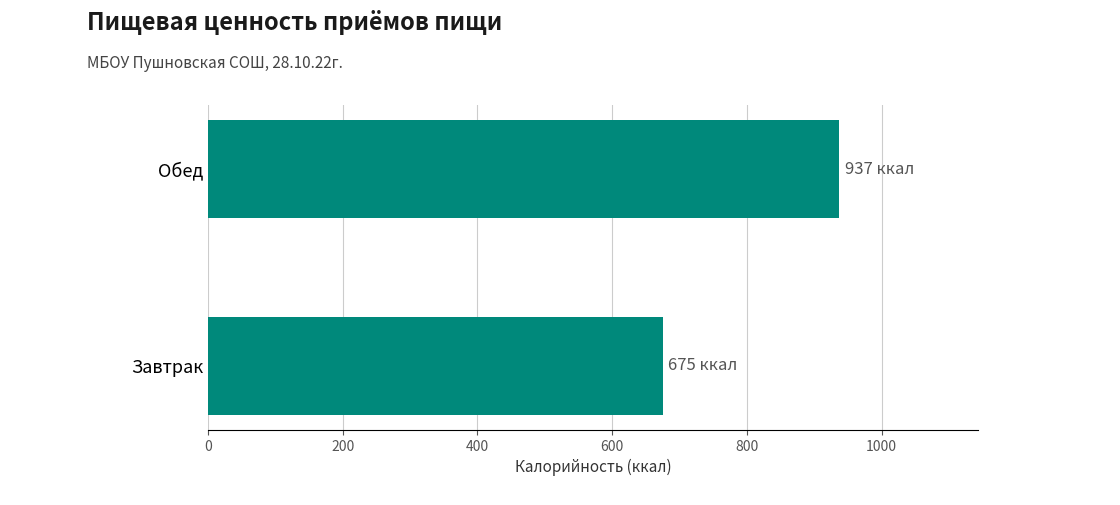

List the labels in order of value, largest first.

Обед, Завтрак